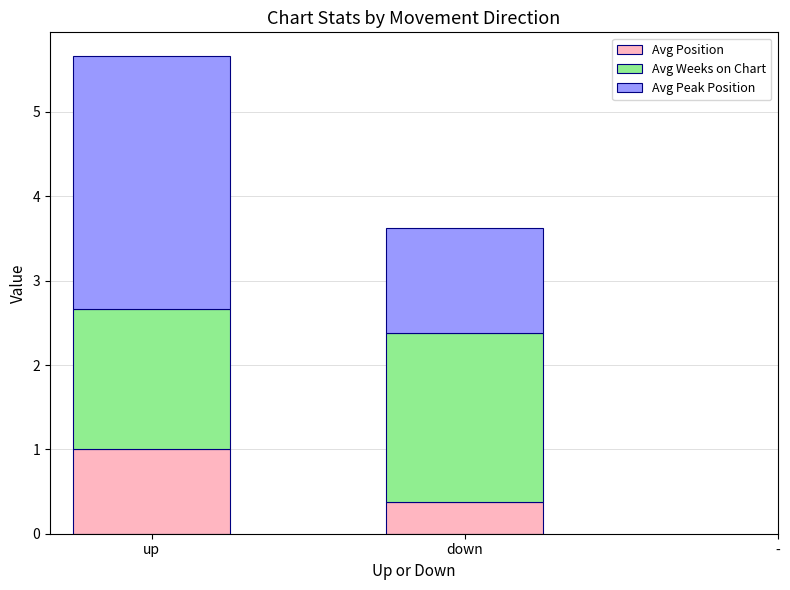

Reading left to right, transcribe the values for Avg Position.

up=1.0	down=0.4